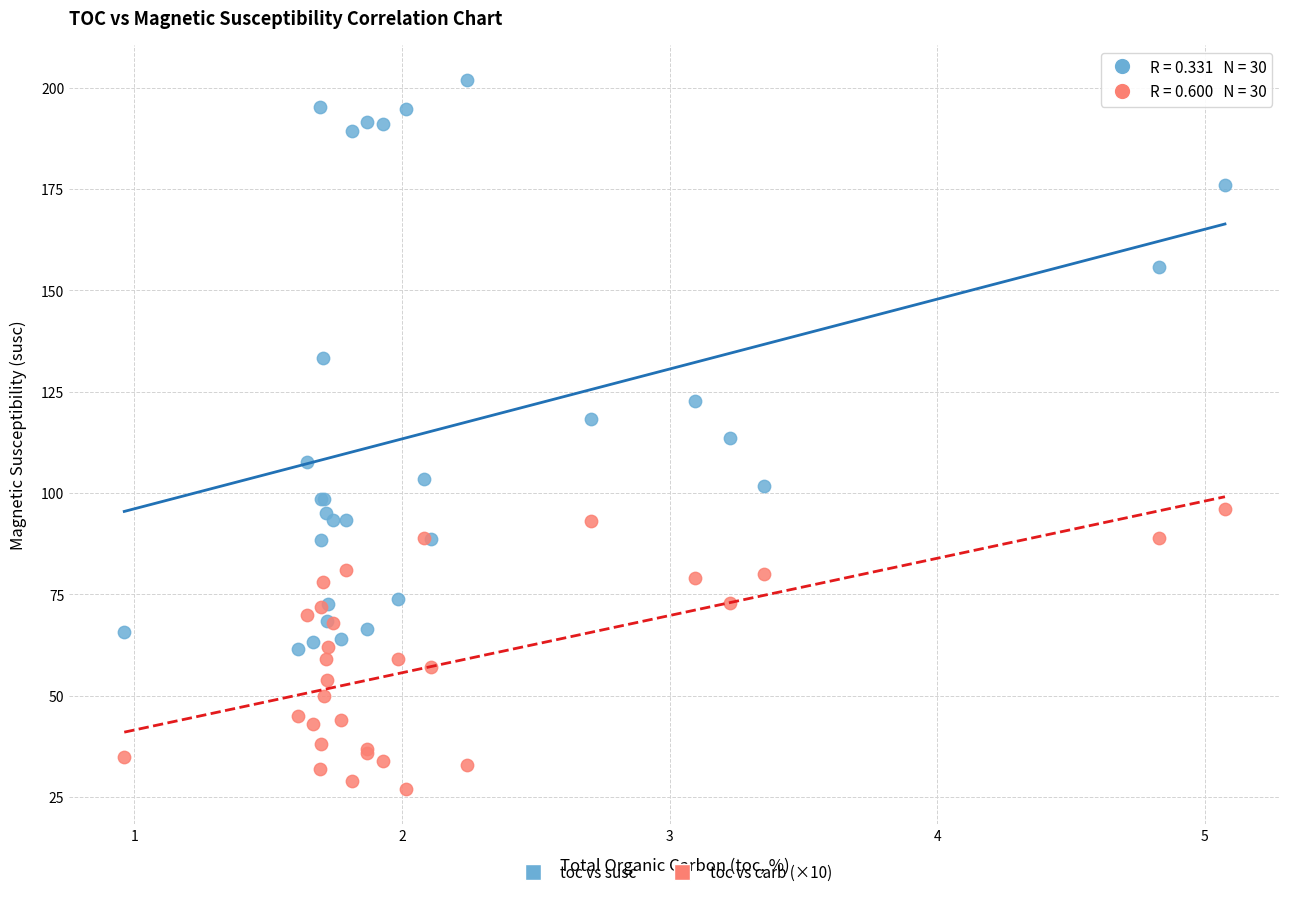

Which series contains the highest Y value?

toc vs susc